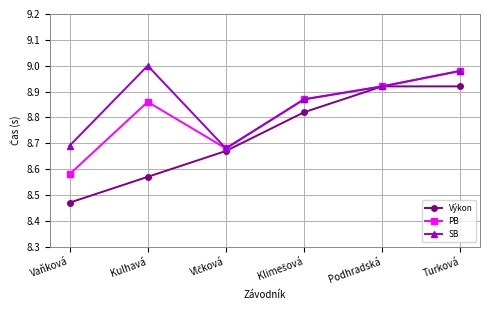

True or false: SB has a value of 6.0 at Turková.

False